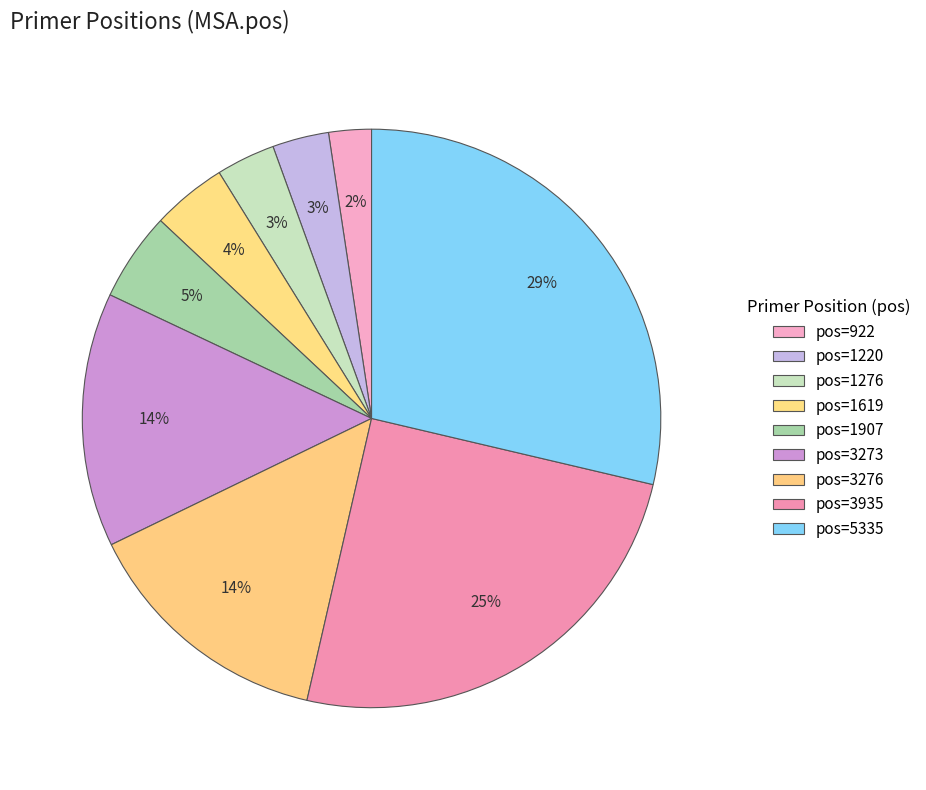

What is the smallest slice in the pie chart?

922